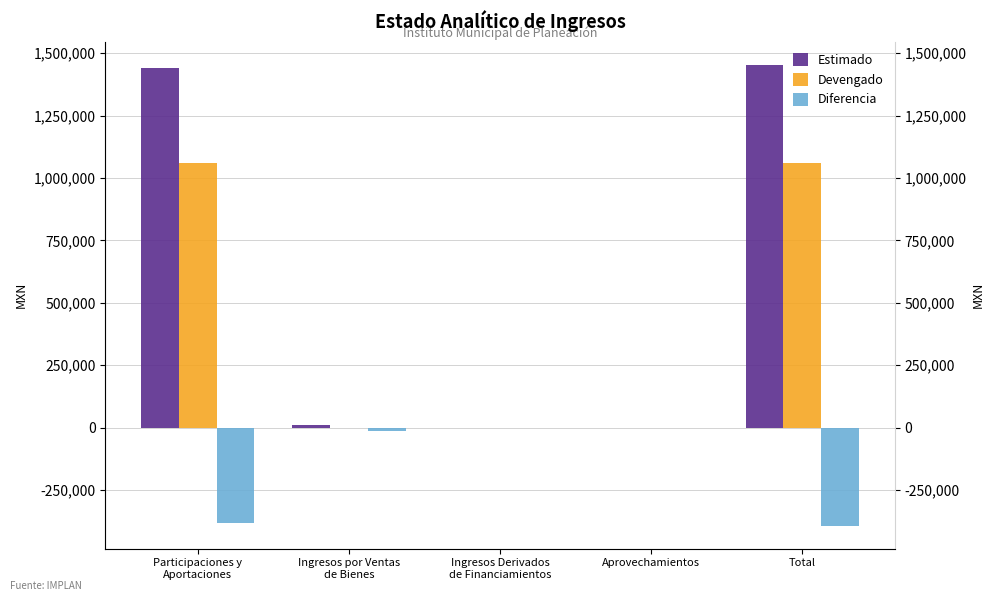

Reading right to left, extract all data points from this chart.

Estimado: Total=1453439.4	Aprovechamientos=0.0	Ingresos Derivados
de Financiamientos=0.0	Ingresos por Ventas
de Bienes=11999.4	Participaciones y
Aportaciones=1441440.0
Devengado: Total=1060488.0	Aprovechamientos=0.0	Ingresos Derivados
de Financiamientos=0.0	Ingresos por Ventas
de Bienes=0.0	Participaciones y
Aportaciones=1060488.0
Diferencia: Total=-392951.4	Aprovechamientos=0.0	Ingresos Derivados
de Financiamientos=0.0	Ingresos por Ventas
de Bienes=-11999.4	Participaciones y
Aportaciones=-380952.0